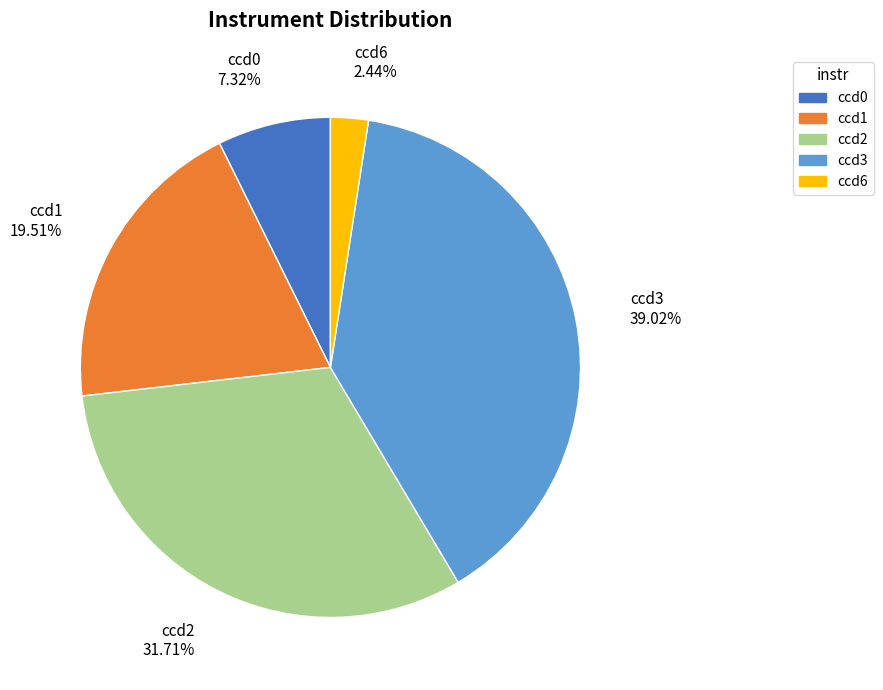

To the nearest percent, what percentage of the pie is ccd2?

32%